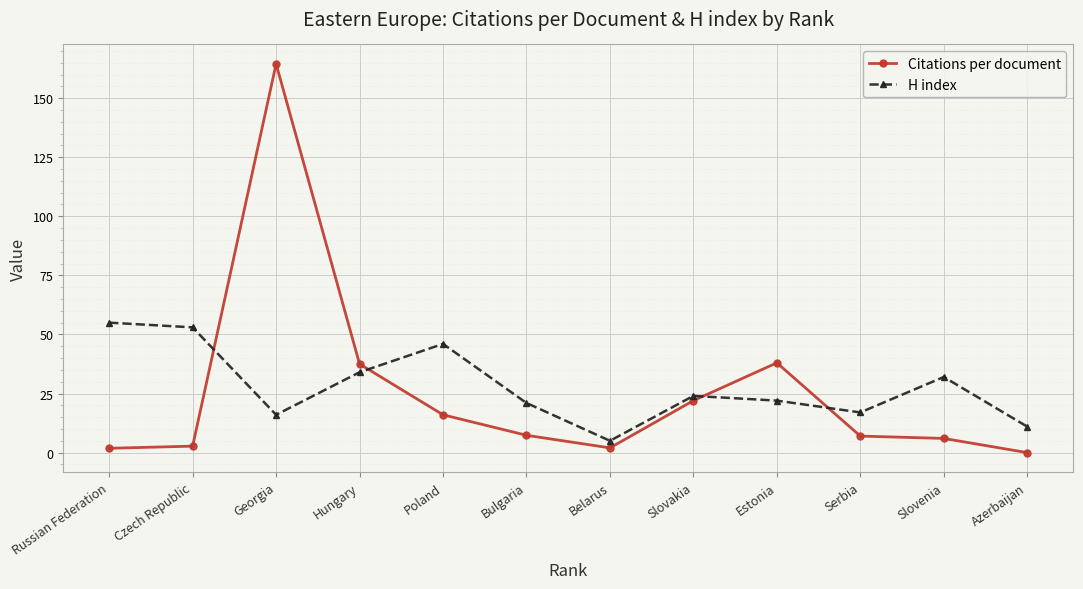

What is the sum of the H index values at Slovakia and Slovenia?

56.0